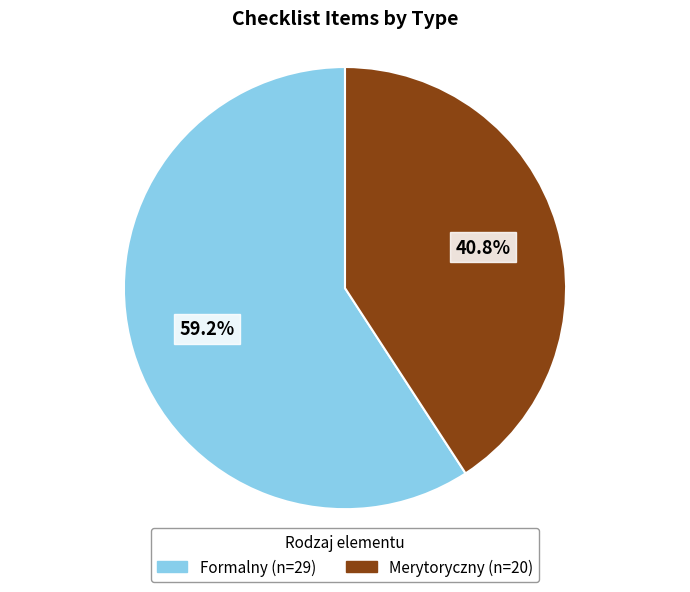

Which slice is the largest?

Formalny